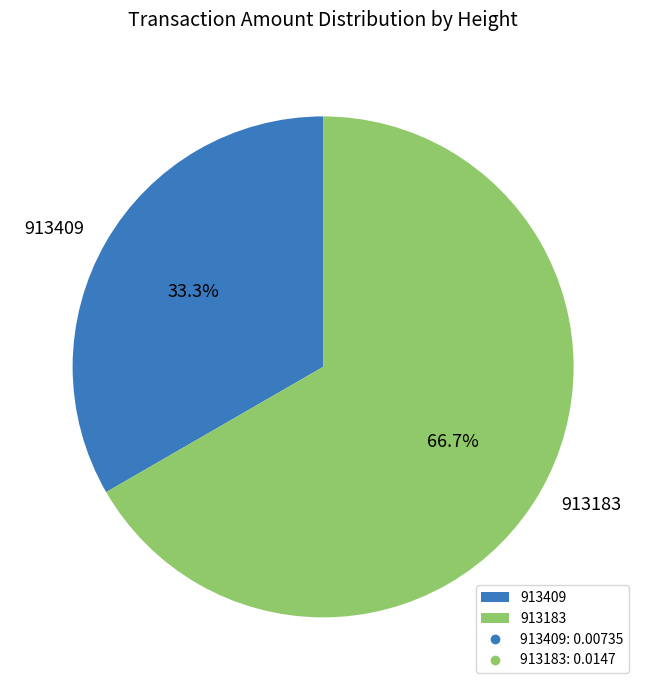

Does 913409 account for over 50% of the chart?

No